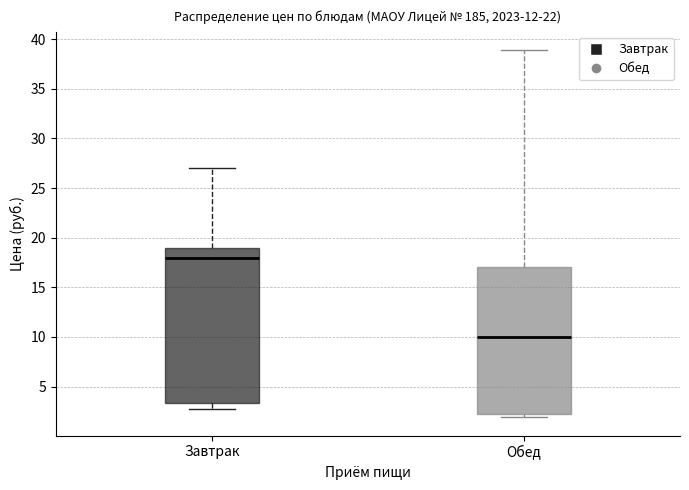

Where does the median line of the box for Завтрак sit on the y-axis? The values are not printed on the chart, so give them approximately, as read against the axis.

18.0